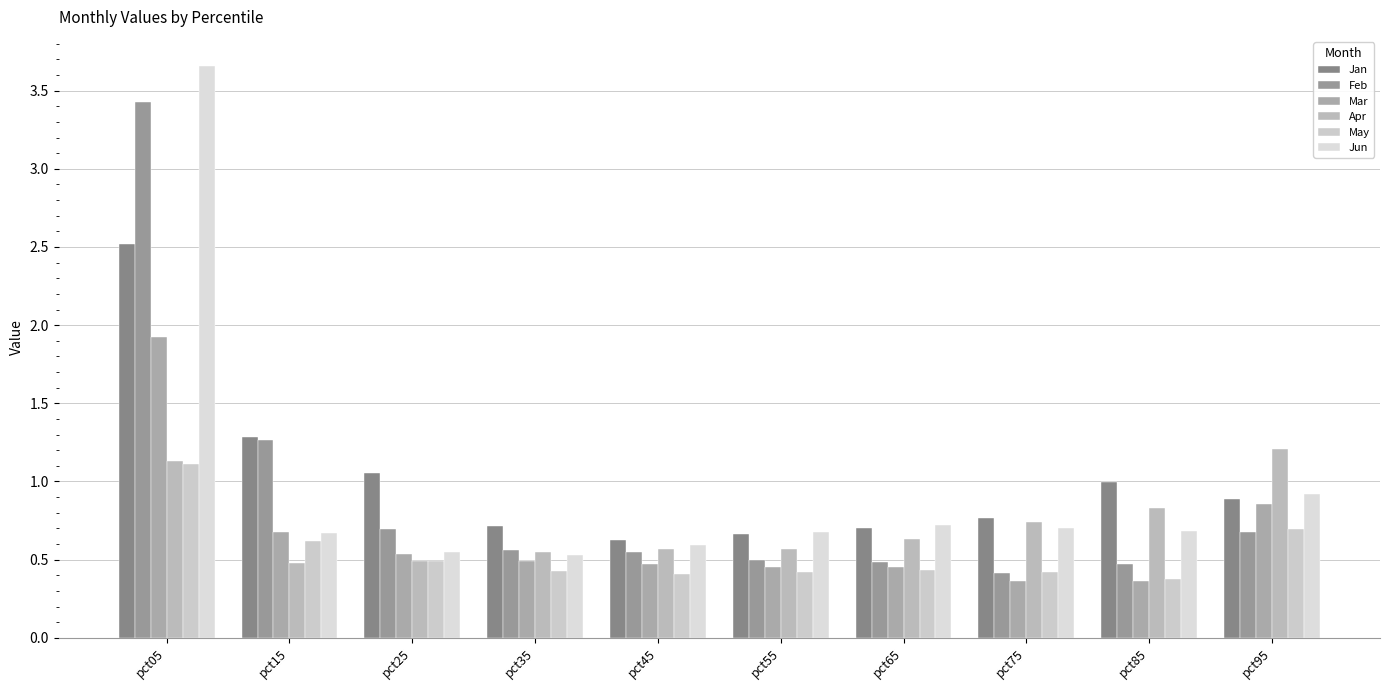

Rank the categories by Jan value from highest to lowest.

pct05, pct15, pct25, pct85, pct95, pct75, pct35, pct65, pct55, pct45